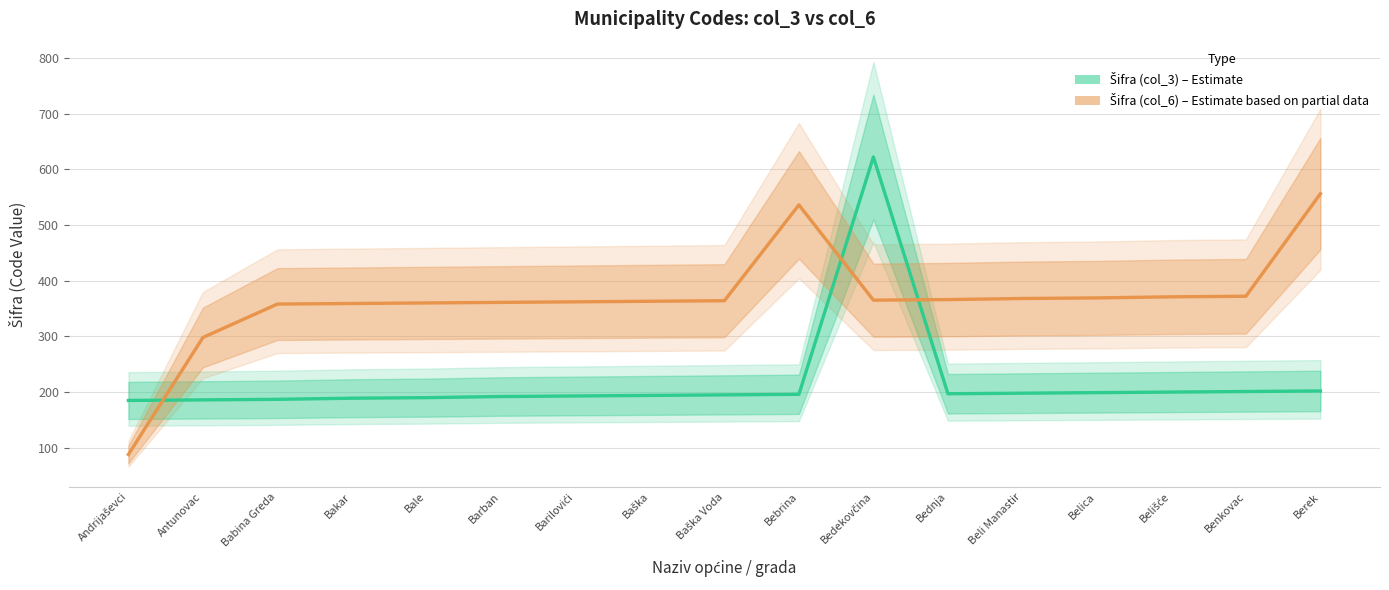

Which has a higher value, Berek or Belica?

Berek